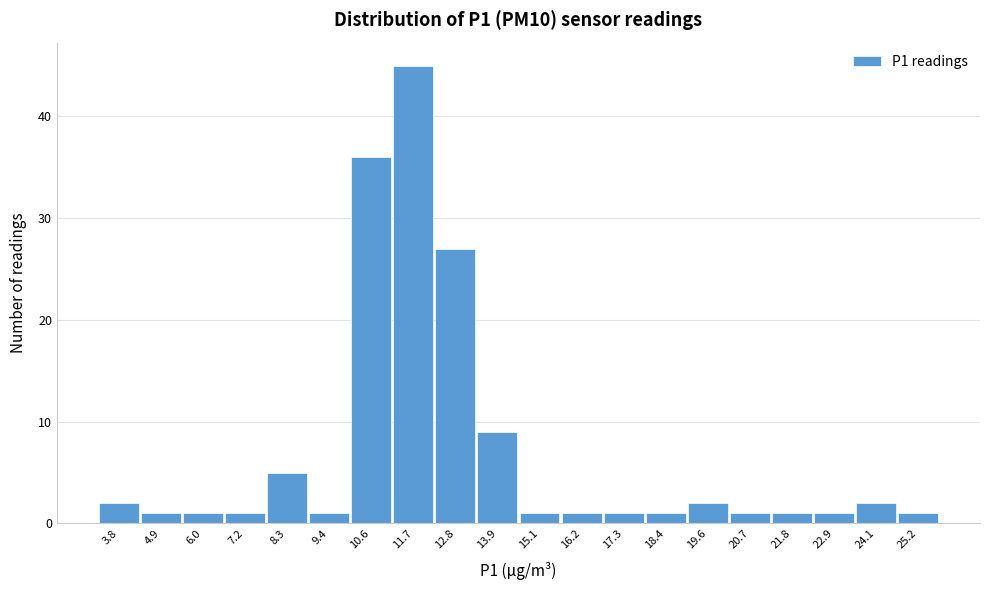

Reading right to left, extract all data points from this chart.

1	2	1	1	1	2	1	1	1	1	9	27	45	36	1	5	1	1	1	2